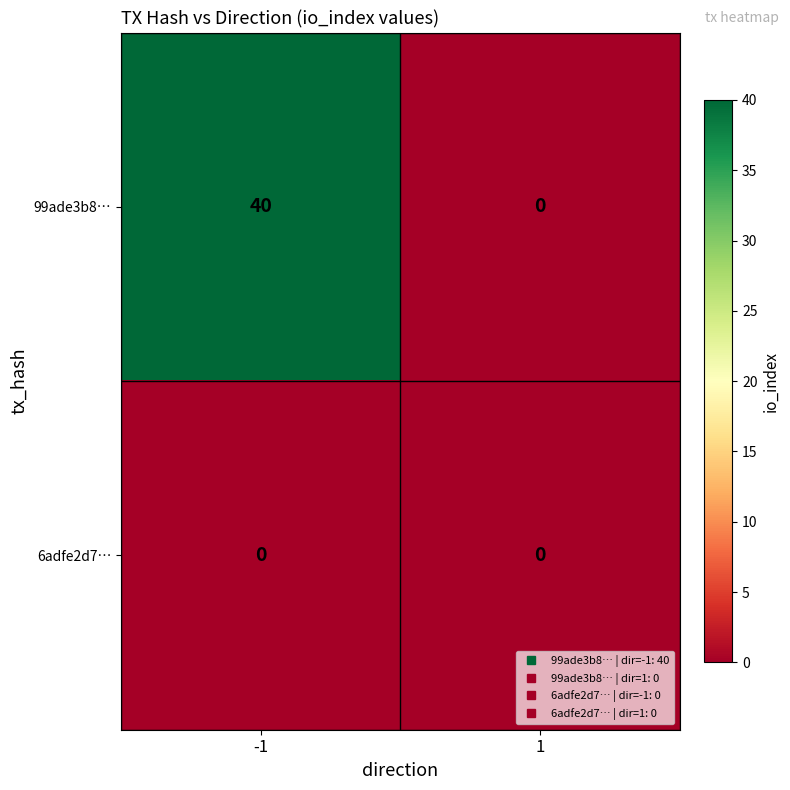

Count the number of categories in the chart.

2